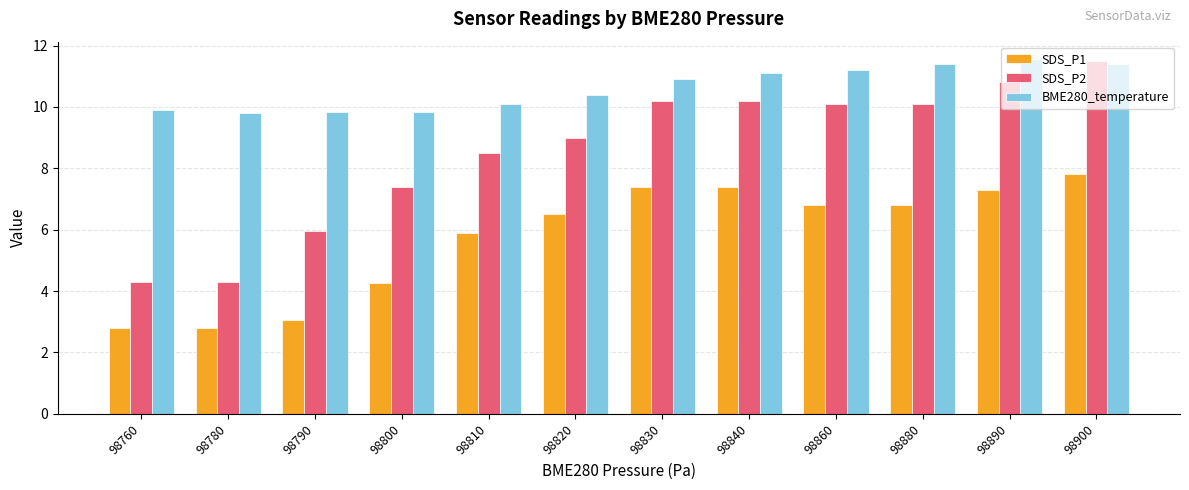

Which series changed the most between 98800 and 98840?

SDS_P1